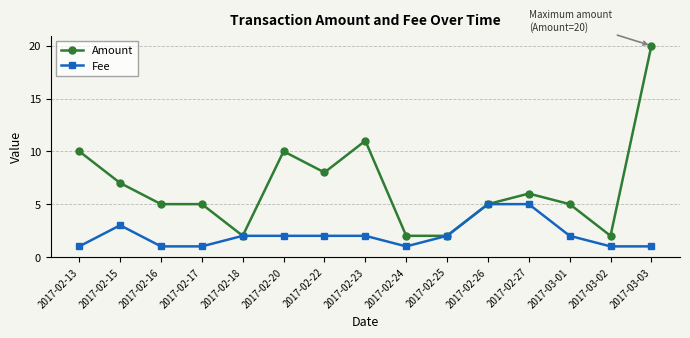

Rank the series at 2017-02-22 from highest to lowest value.

Amount, Fee